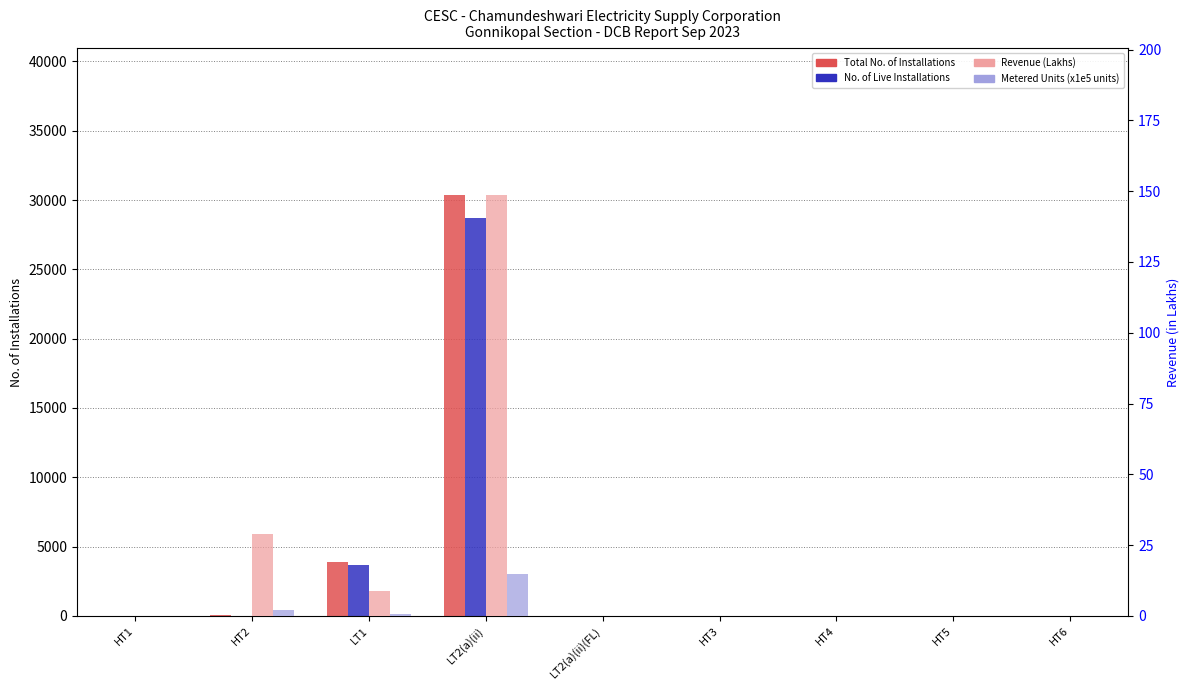

Where is Metered Units (x1e5) nearest to the value 7?

HT2